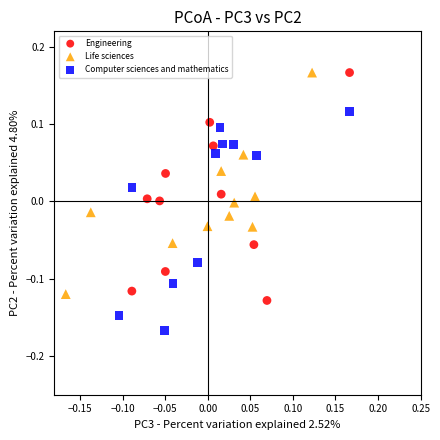

Which series reaches the minimum Y coordinate?

Computer sciences and mathematics